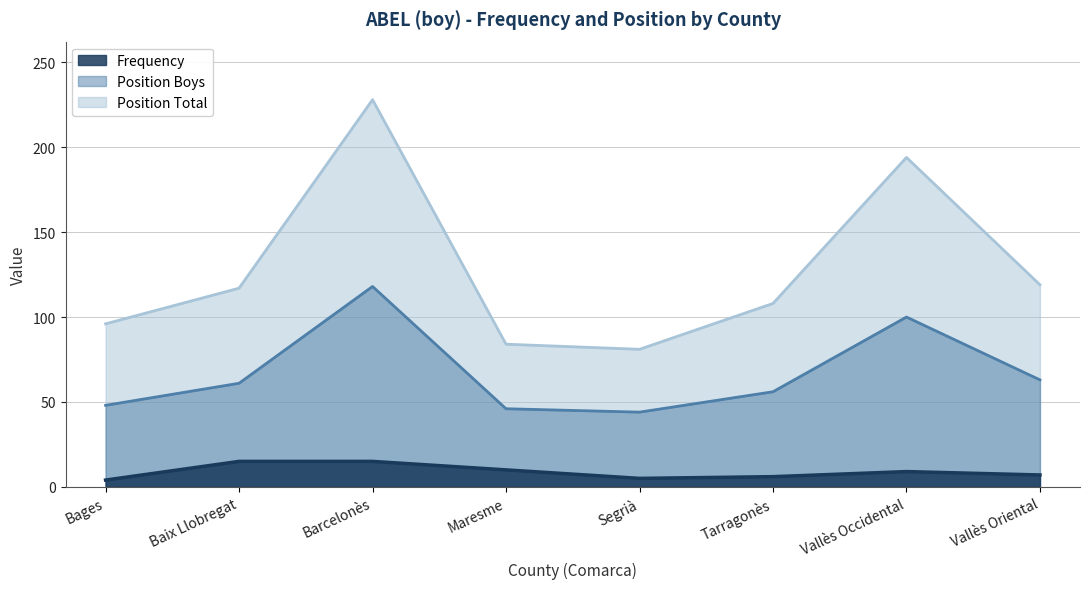

What are all the series names shown in the legend?

Frequency, Position Total, Position Boys